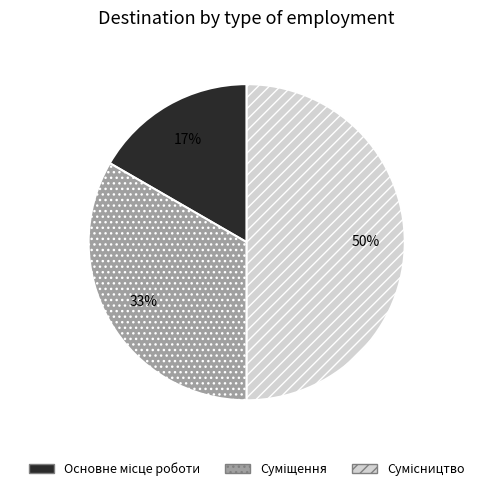

To the nearest percent, what is the difference between the largest and smallest slice percentages?

33%